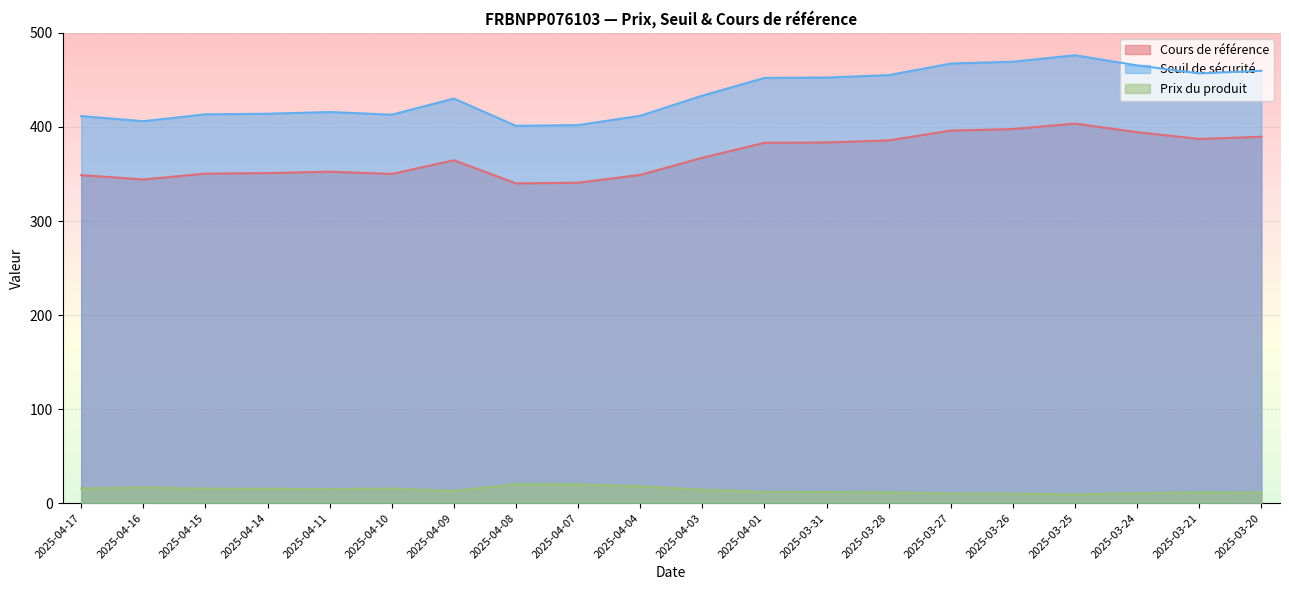

Rank the categories by Seuil de sécurité value from highest to lowest.

2025-03-25, 2025-03-26, 2025-03-27, 2025-03-24, 2025-03-20, 2025-03-21, 2025-03-28, 2025-03-31, 2025-04-01, 2025-04-03, 2025-04-09, 2025-04-11, 2025-04-14, 2025-04-15, 2025-04-10, 2025-04-04, 2025-04-17, 2025-04-16, 2025-04-07, 2025-04-08